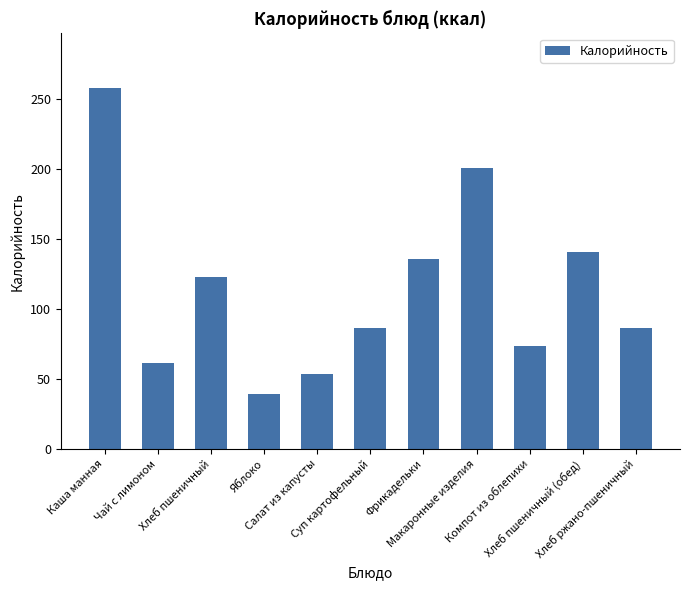

What is the maximum value shown in the chart?

258.0